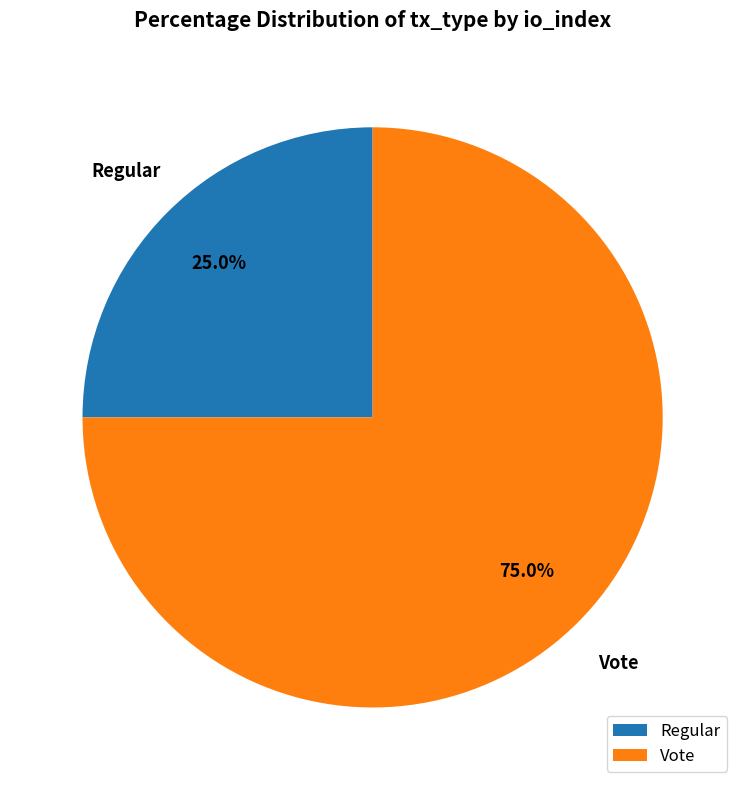

Is there any slice that represents more than half of the pie?

Yes